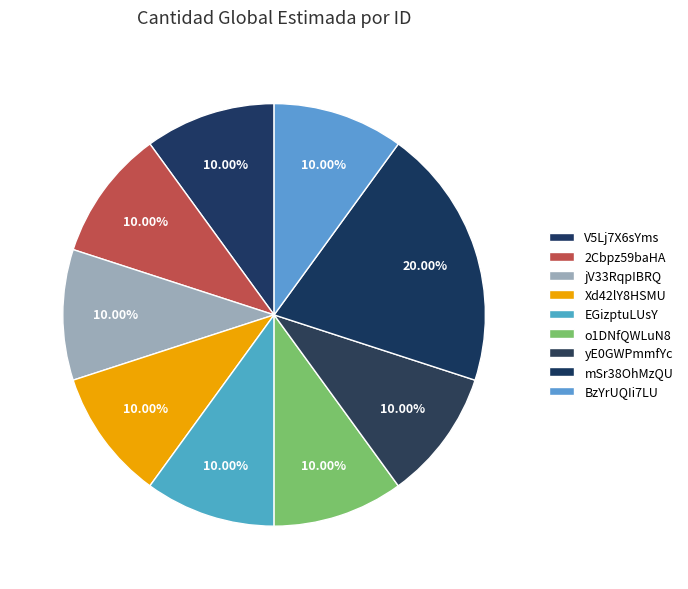

What percentage is the BzYrUQIi7LU slice, to the nearest percent?

10%